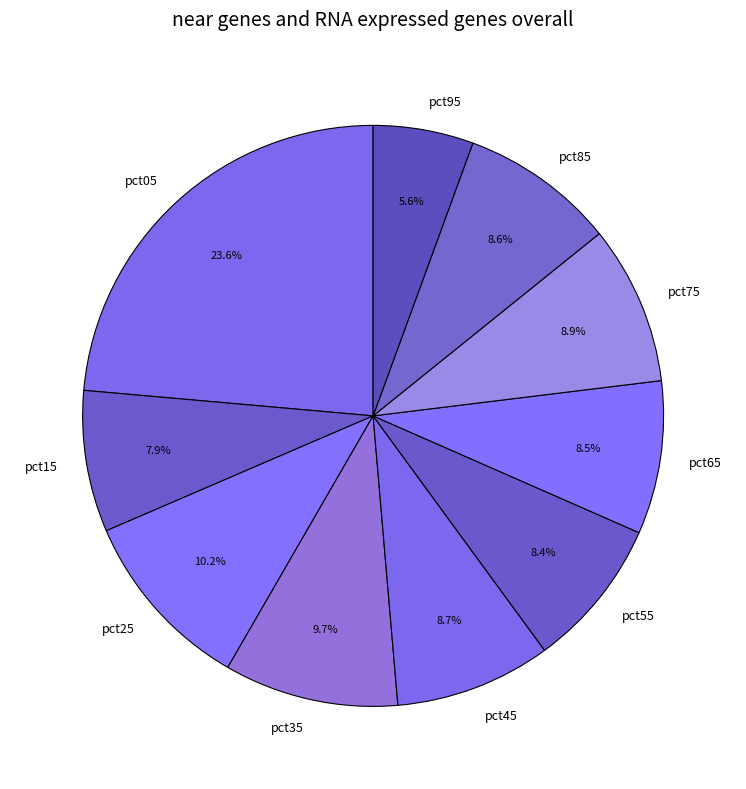

Which category has the smallest portion of the pie?

pct95